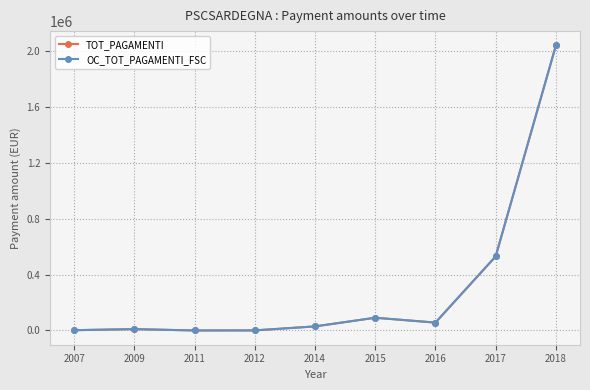

Does the chart have visible grid lines?

Yes